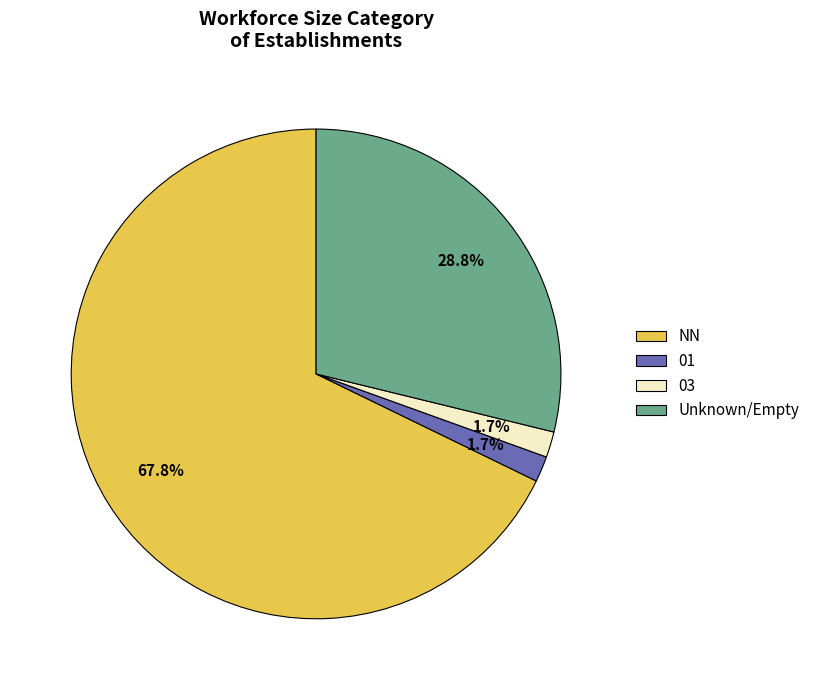

What percentage is the 03 slice, to the nearest percent?

2%